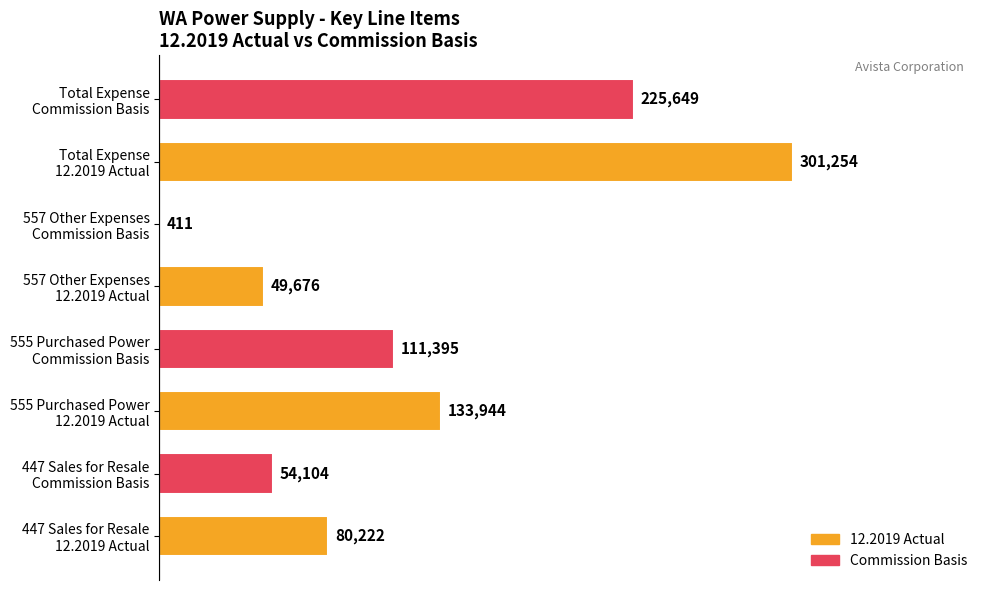

What is the greatest value displayed?

301254.0